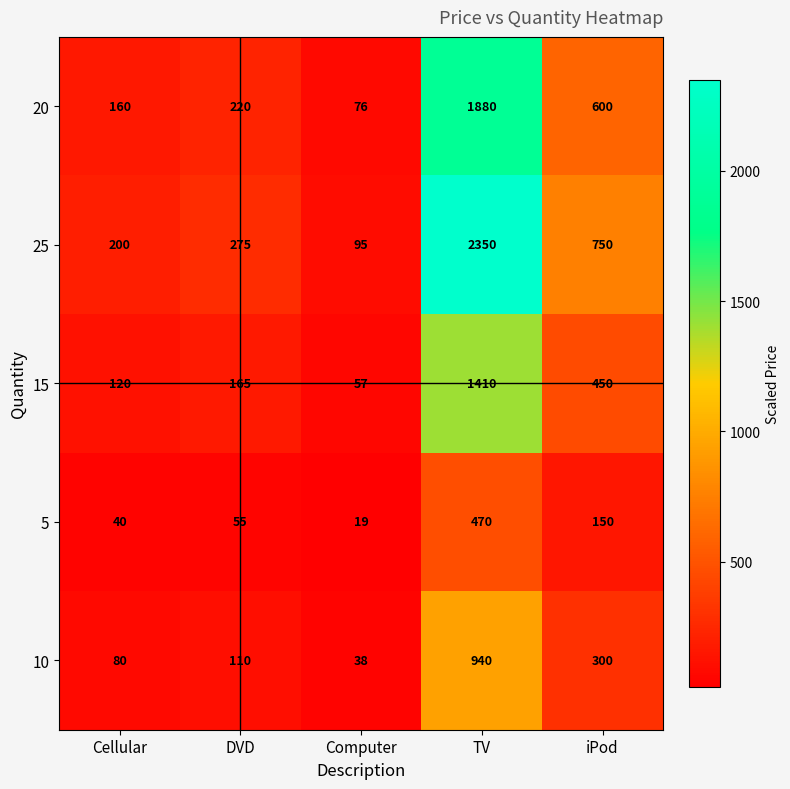

At which category does the chart reach its minimum across all series?

Computer